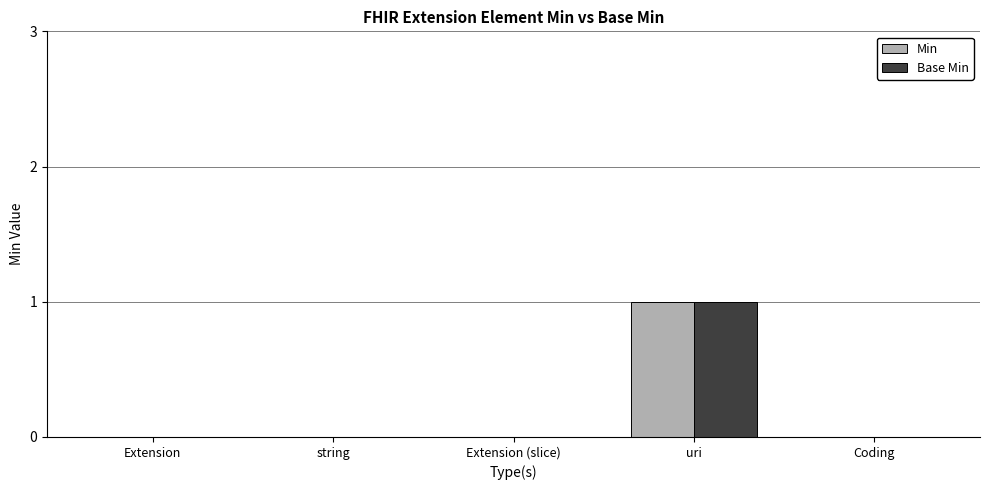

At which category is the sum across all series the highest?

uri